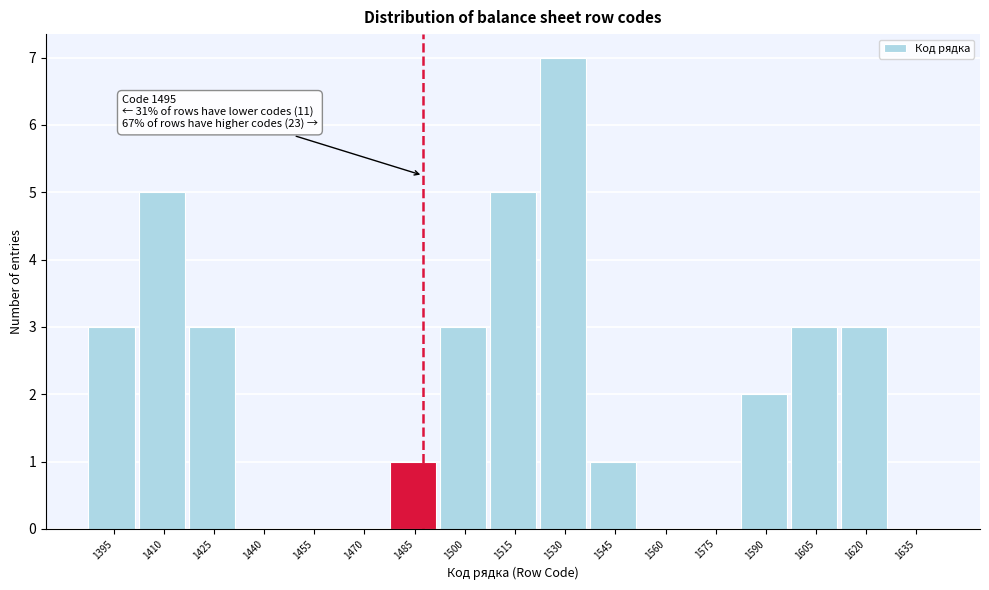

Reading left to right, list all the values displayed in this chart.

1395=3	1410=5	1425=3	1440=0	1455=0	1470=0	1485=1	1500=3	1515=5	1530=7	1545=1	1560=0	1575=0	1590=2	1605=3	1620=3	1635=0